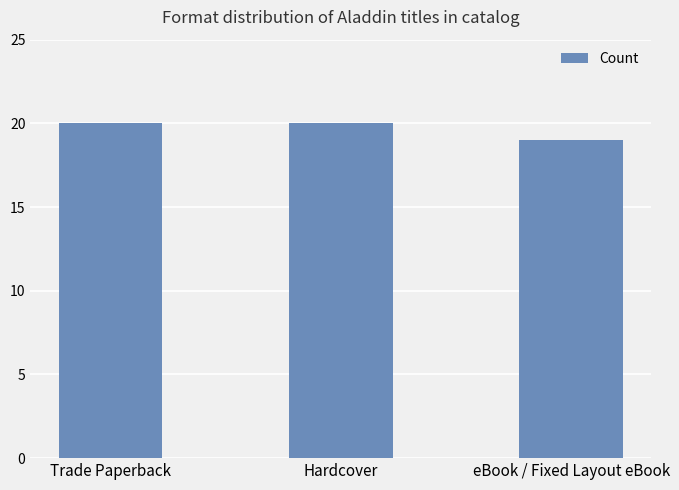

What is the maximum value shown in the chart?

20